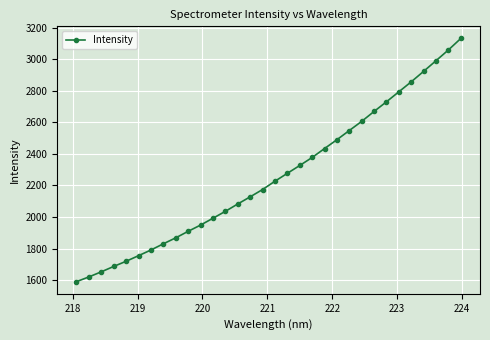

How many values are below 2226?

16